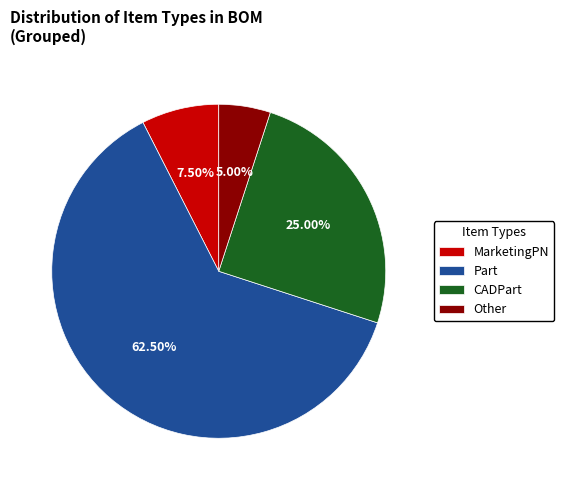

Approximately how many times larger is the value at Part compared to CADPart?

2.5